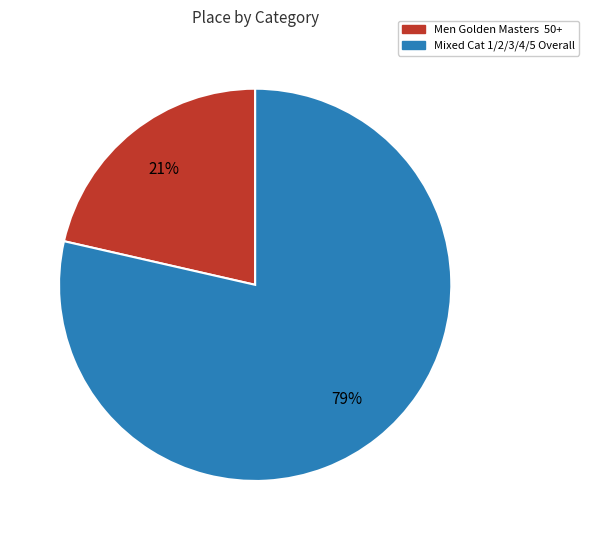

What percentage is the Mixed Cat 1/2/3/4/5 Overall slice, to the nearest percent?

79%